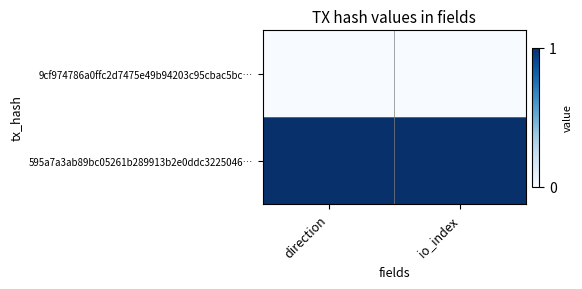

Which series has the largest total across all categories?

595a7a3ab89bc05261b289913b2e0ddc3225046…